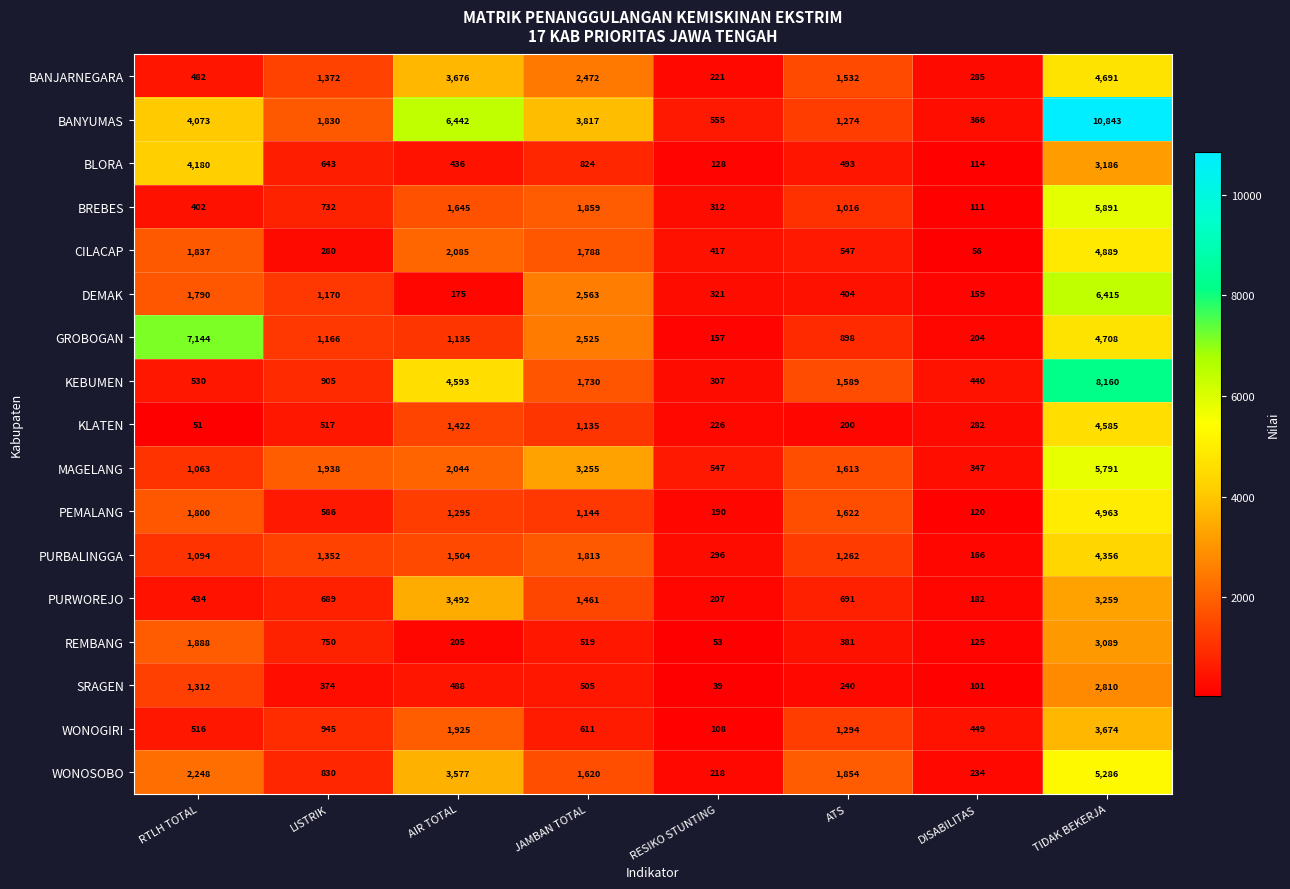

The value of PURWOREJO at LISTRIK is 689. True or false?

True